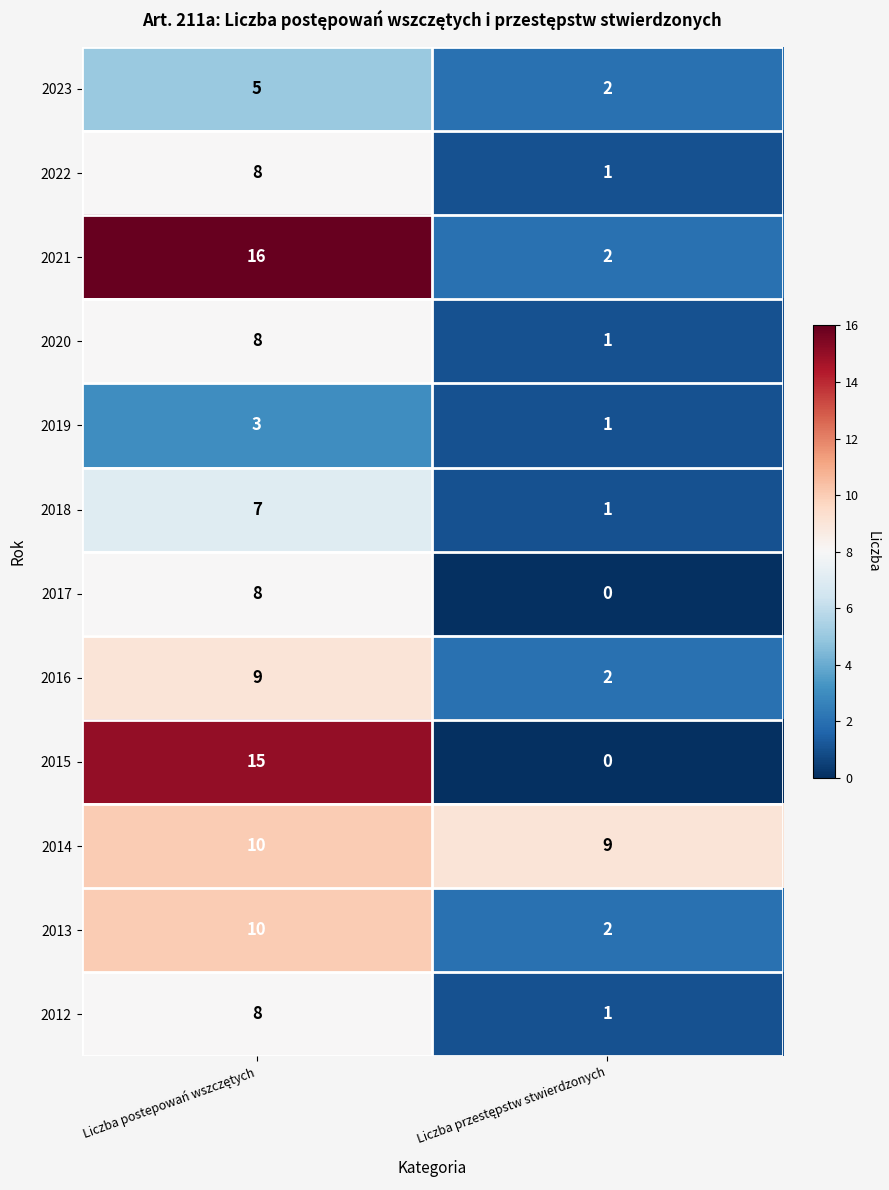

Which series has the largest total across all categories?

2014